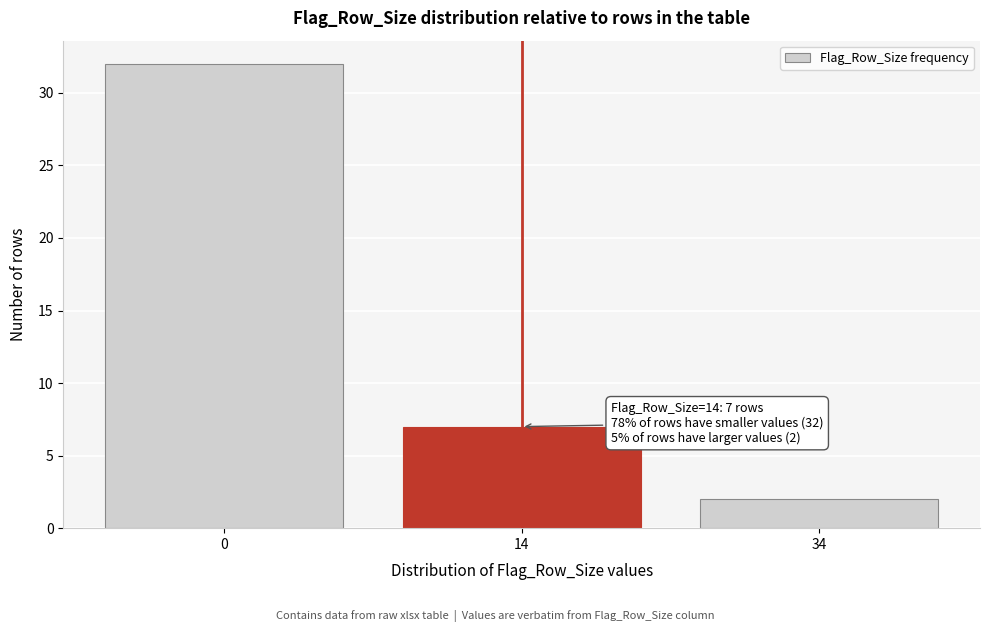

Reading left to right, what are all the values shown in this chart?

32	7	2